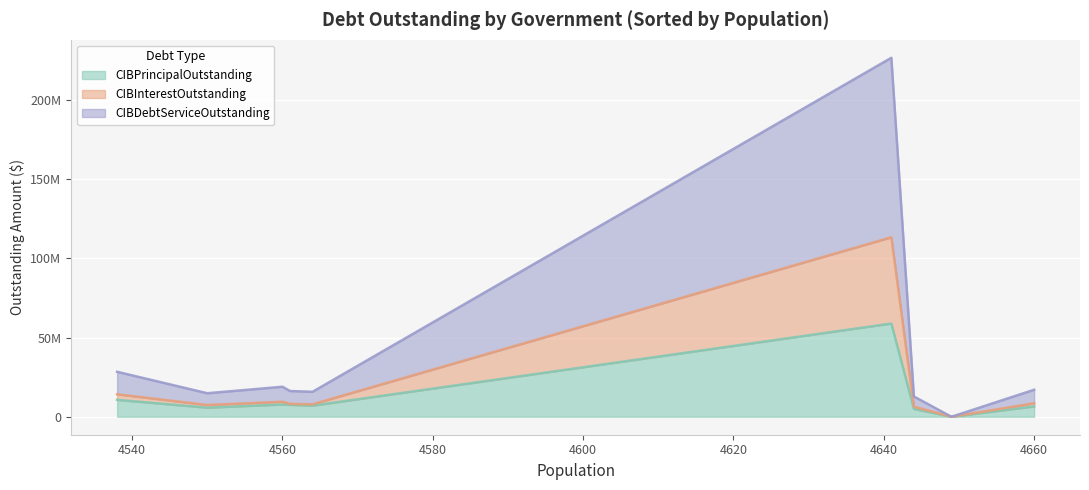

Which series changed the most between Canton and Hallsville?

CIBDebtServiceOutstanding